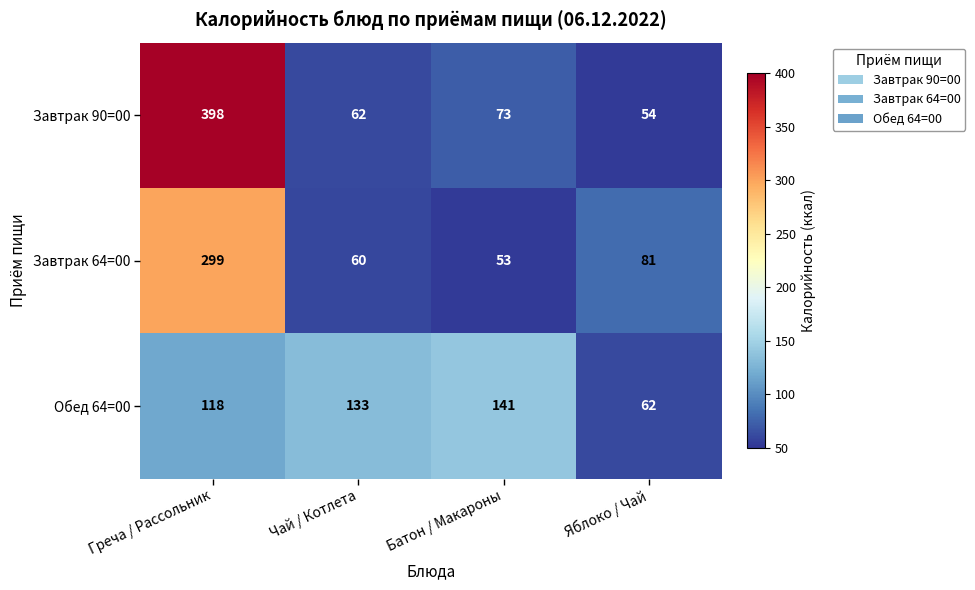

List the series in order of their overall mean, highest first.

Завтрак 90=00, Завтрак 64=00, Обед 64=00